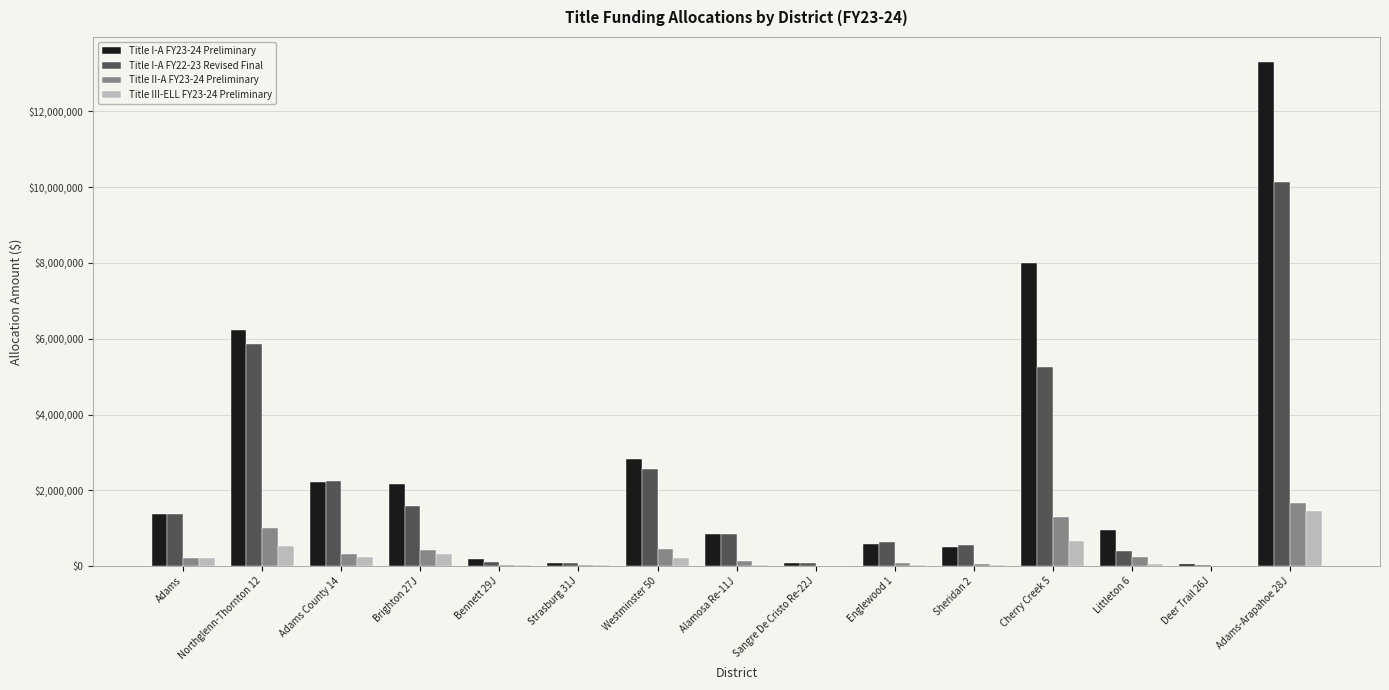

What is the sum of all Title I-A FY22-23 Revised Final values?

31767918.7